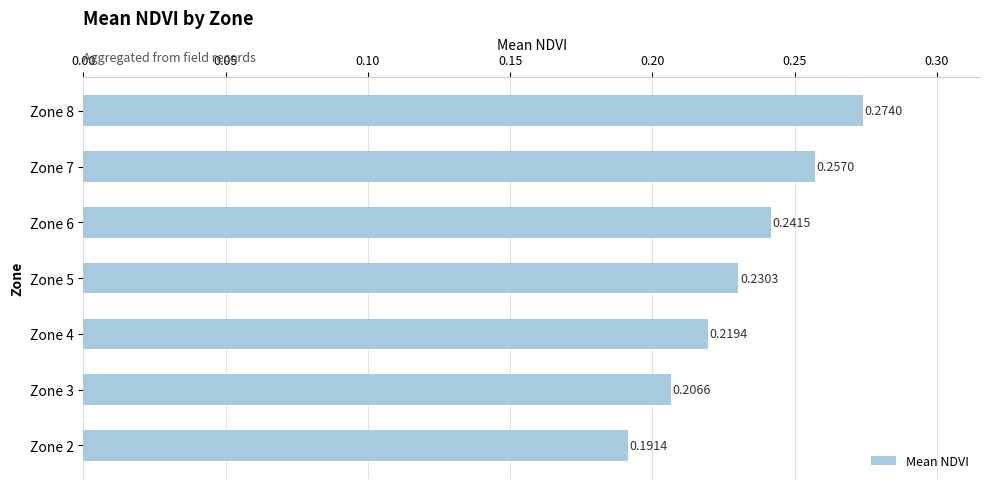

List the labels in order of value, smallest first.

Zone 2, Zone 3, Zone 4, Zone 5, Zone 6, Zone 7, Zone 8